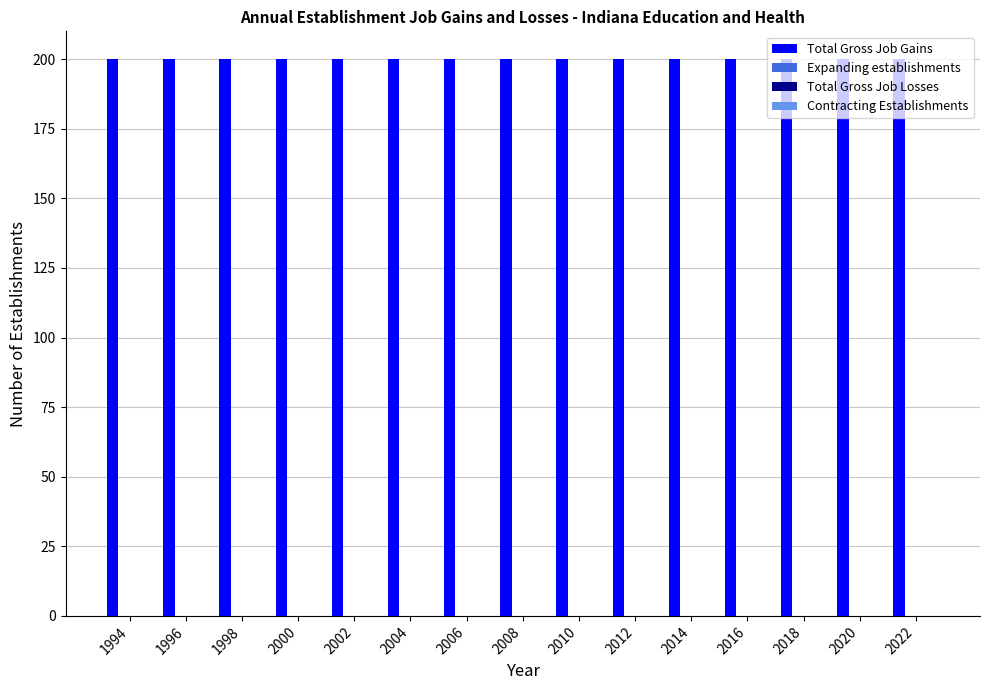

What is the sum of all Total Gross Job Gains values?

3000